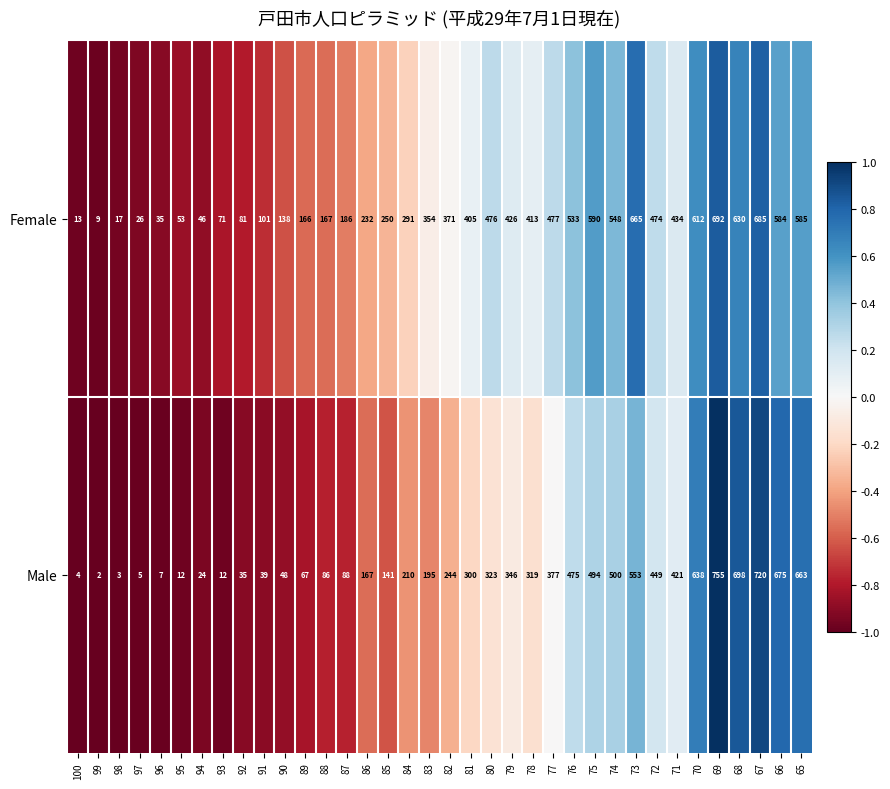

Between 87 and 66, which series saw the biggest shift?

Male